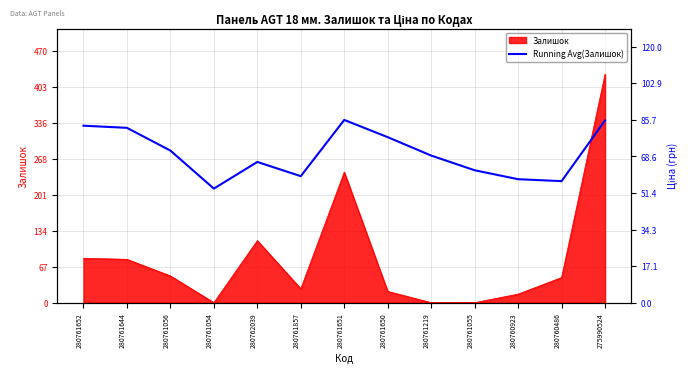

What is the label of the 7th point from the right?

280761651